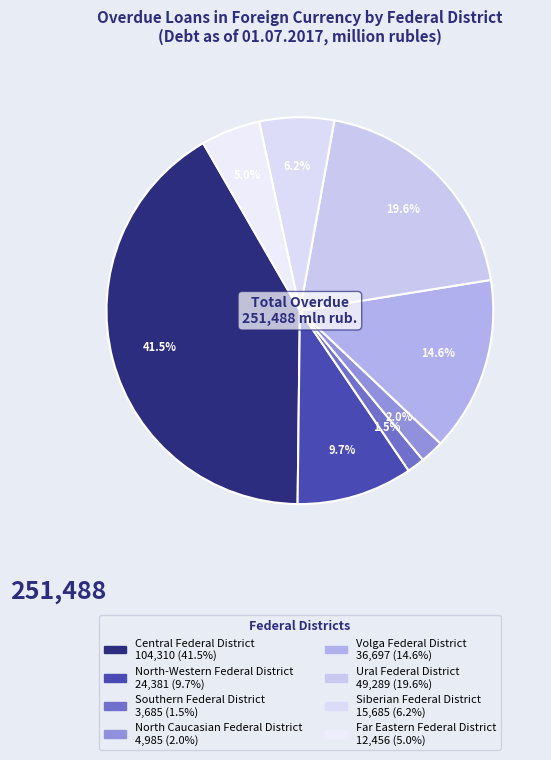

To the nearest percent, what portion does North-Western Federal District represent?

10%